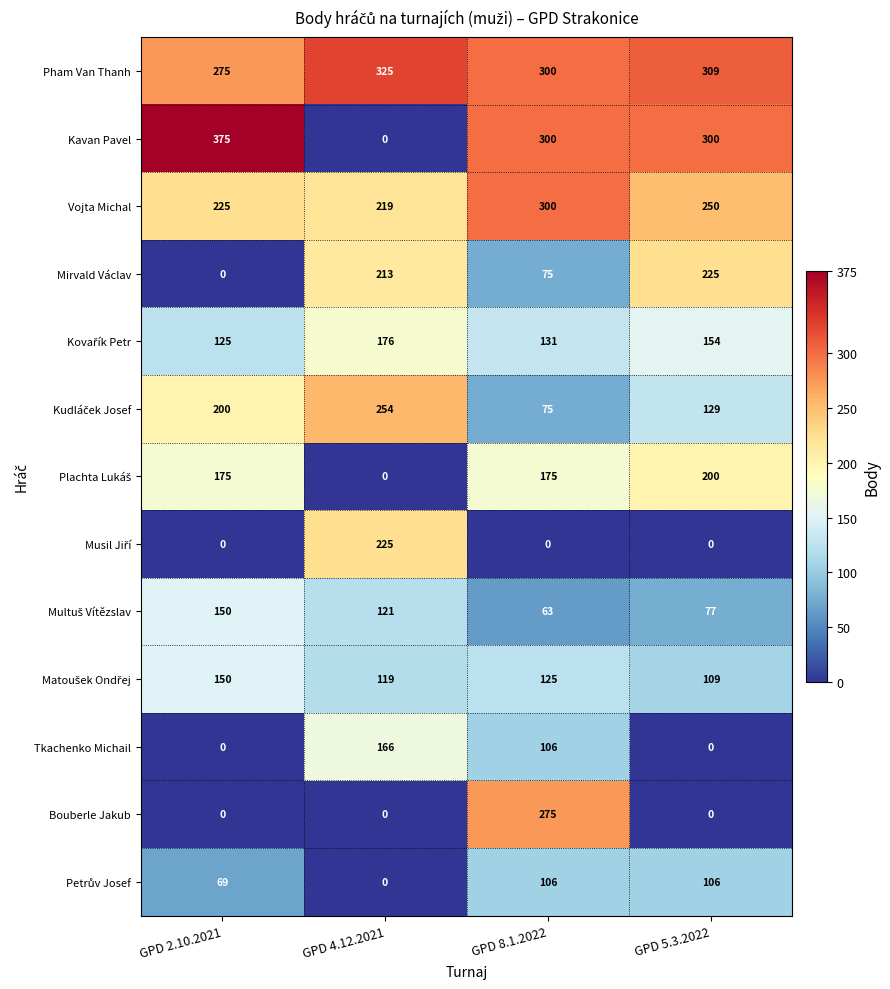

True or false: Pham Van Thanh has a value of 110 at GPD 2.10.2021.

False